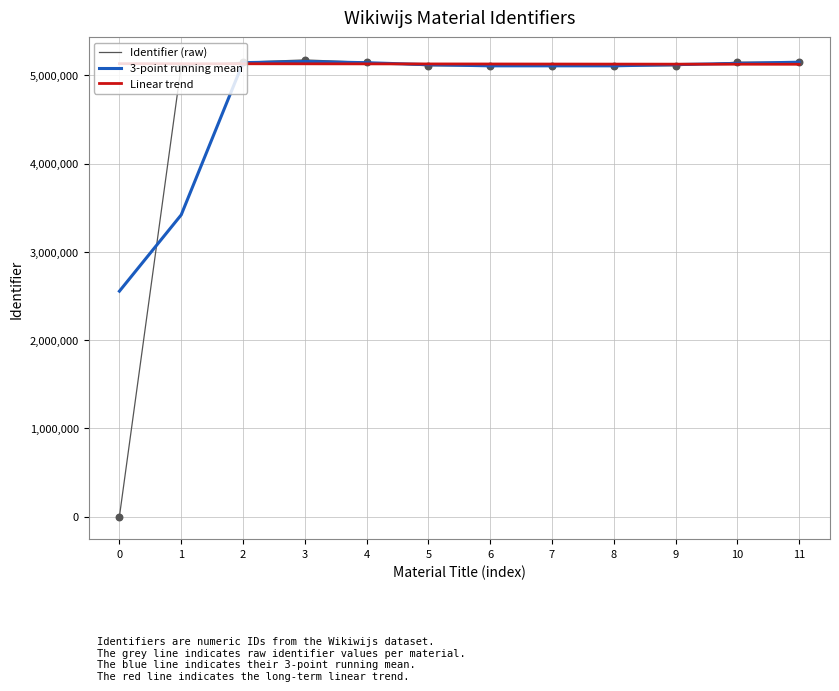

Which series has the widest spread of values?

Identifier (raw)